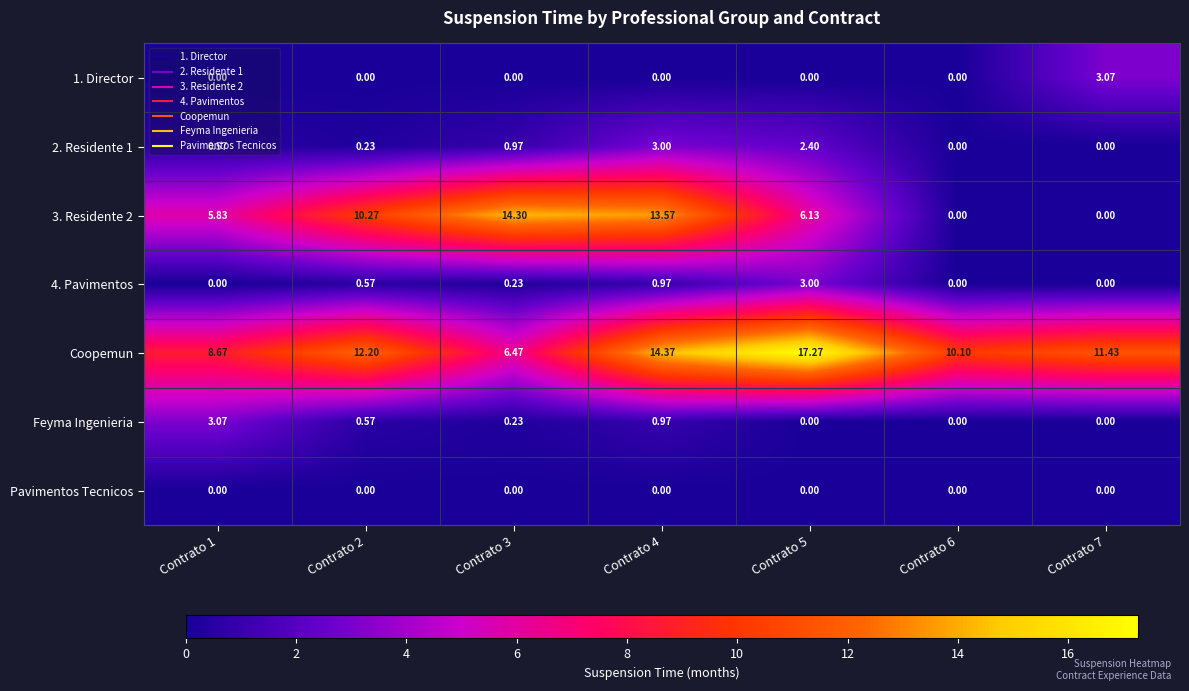

Is the value of 3. Residente 2 at Contrato 7 greater than the value of 2. Residente 1 at Contrato 4?

No